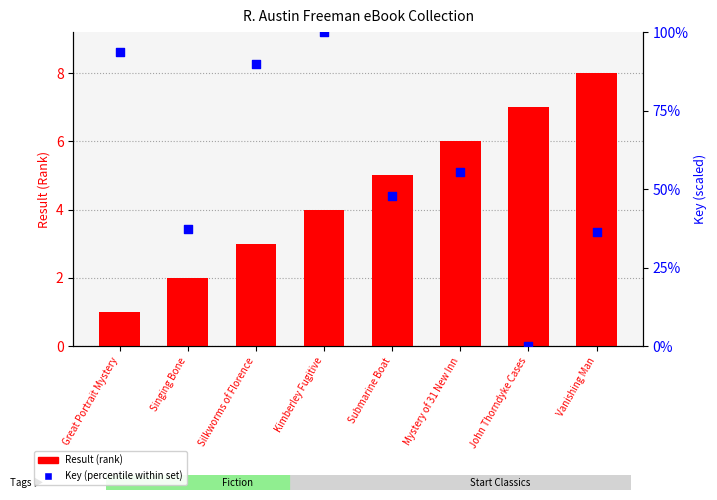

At which category is the sum across all series the highest?

Kimberley Fugitive